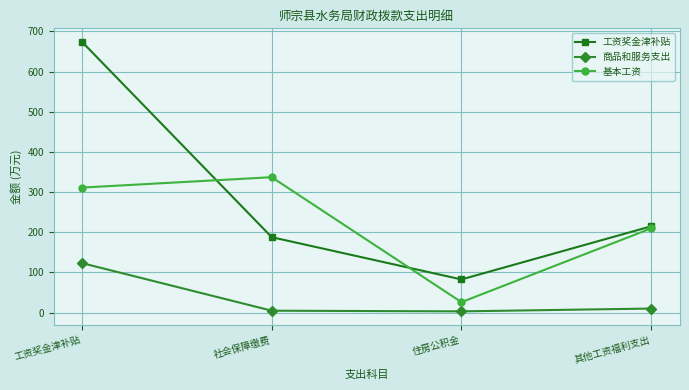

At which category does the chart reach its peak across all series?

工资奖金津补贴